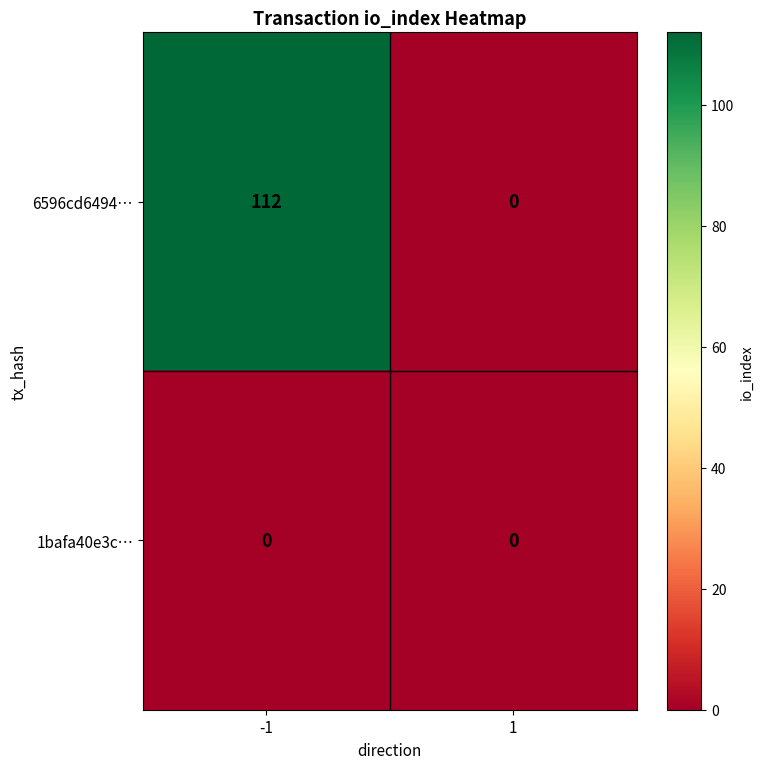

True or false: 6596cd6494… has a value of 112 at -1.

True